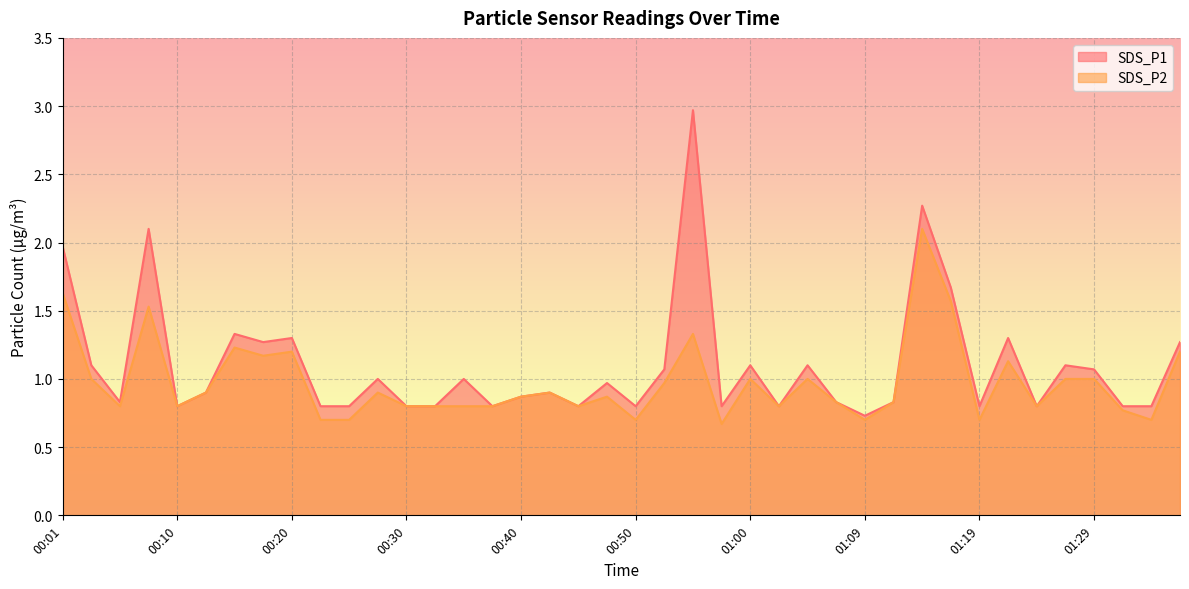

What are all the series names shown in the legend?

SDS_P1, SDS_P2